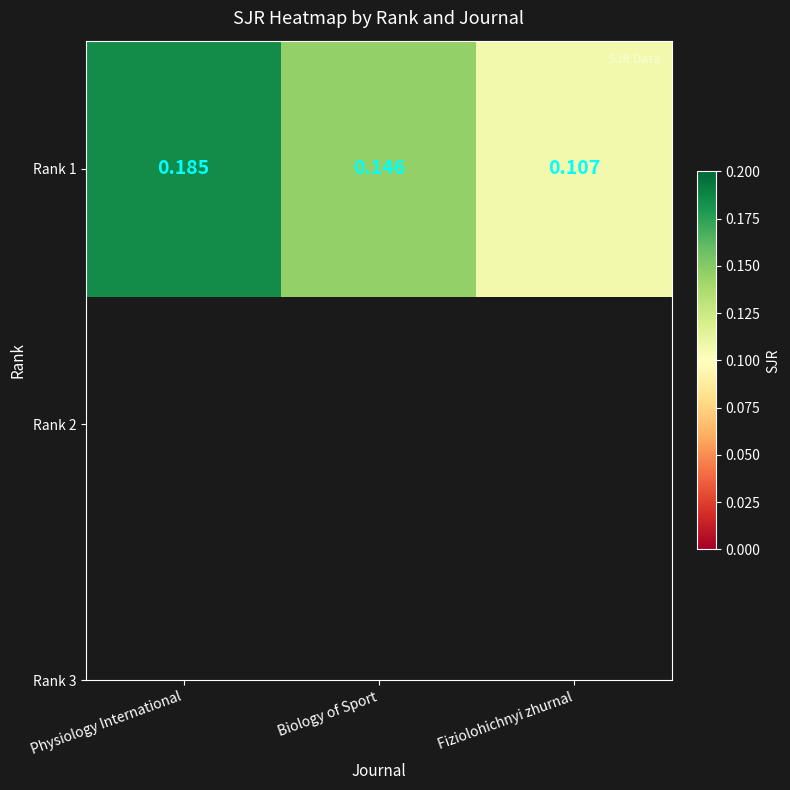

Where is the data nearest to the value 0?

Fiziolohichnyi zhurnal